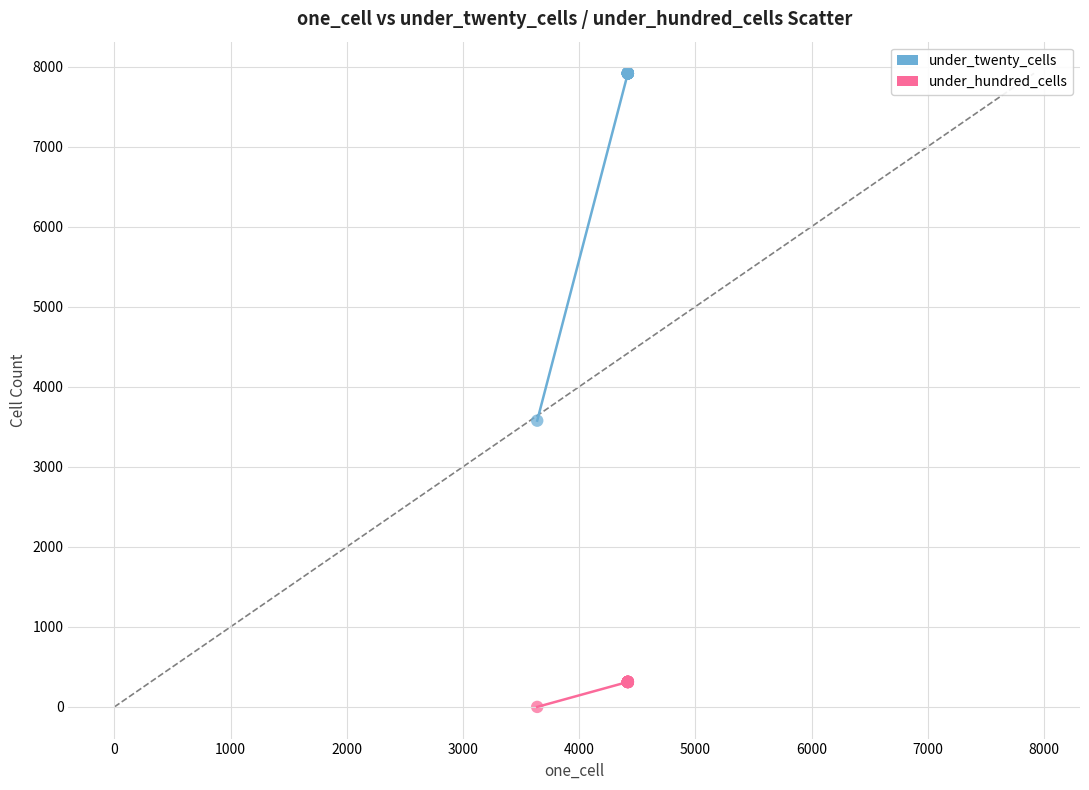

What are all the series names shown in the legend?

under_twenty_cells, under_hundred_cells